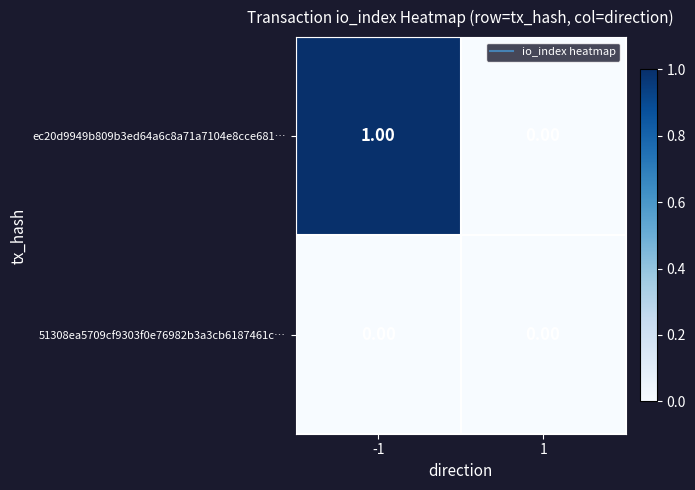

Which series has the largest total across all categories?

ec20d9949b809b3ed64a6c8a71a7104e8cce681…